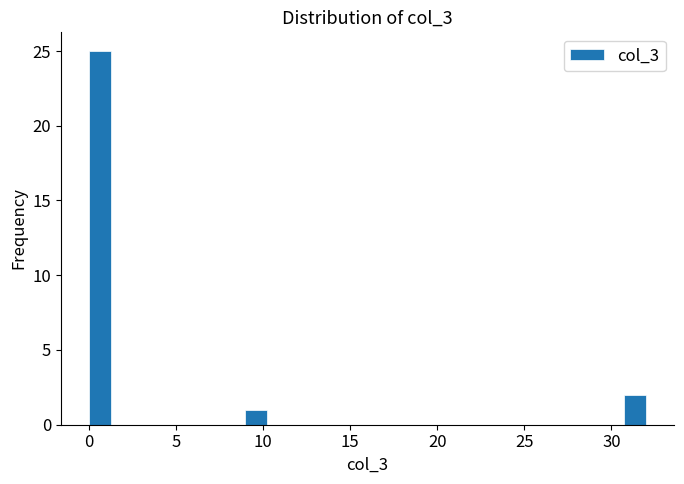

Read against the x-axis, roughly where is the centre of the tallest bar?

0.5